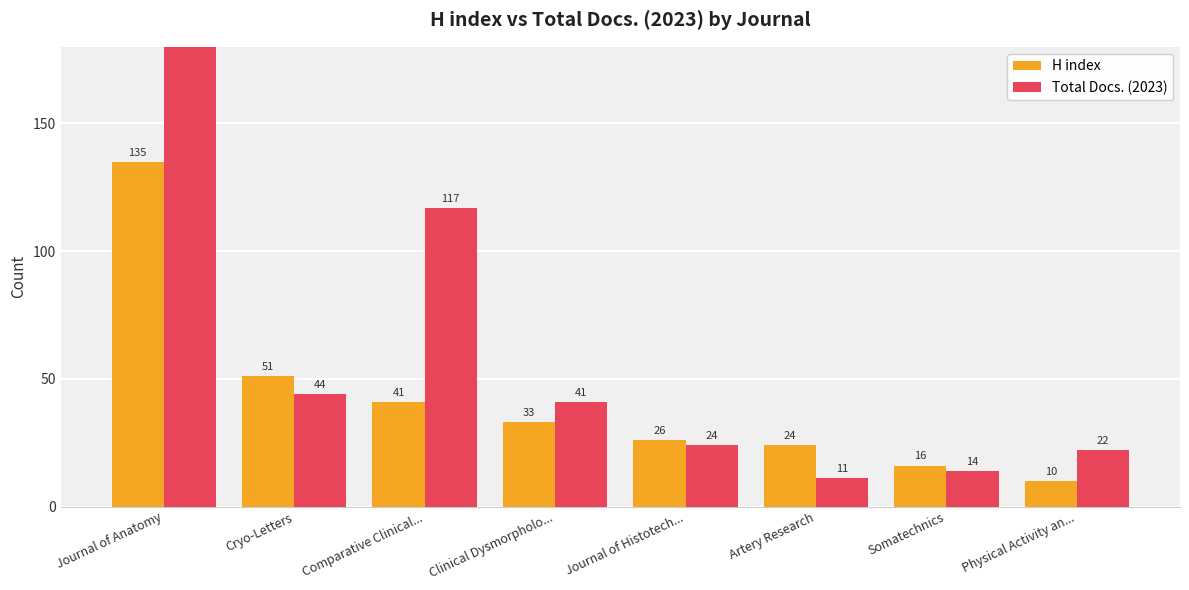

What is the total value across all series at Physical Activity an...?

32